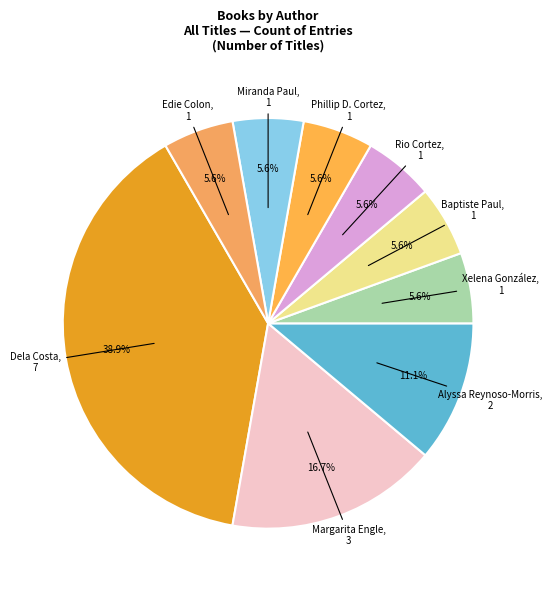

How many slices are in this pie chart?

9